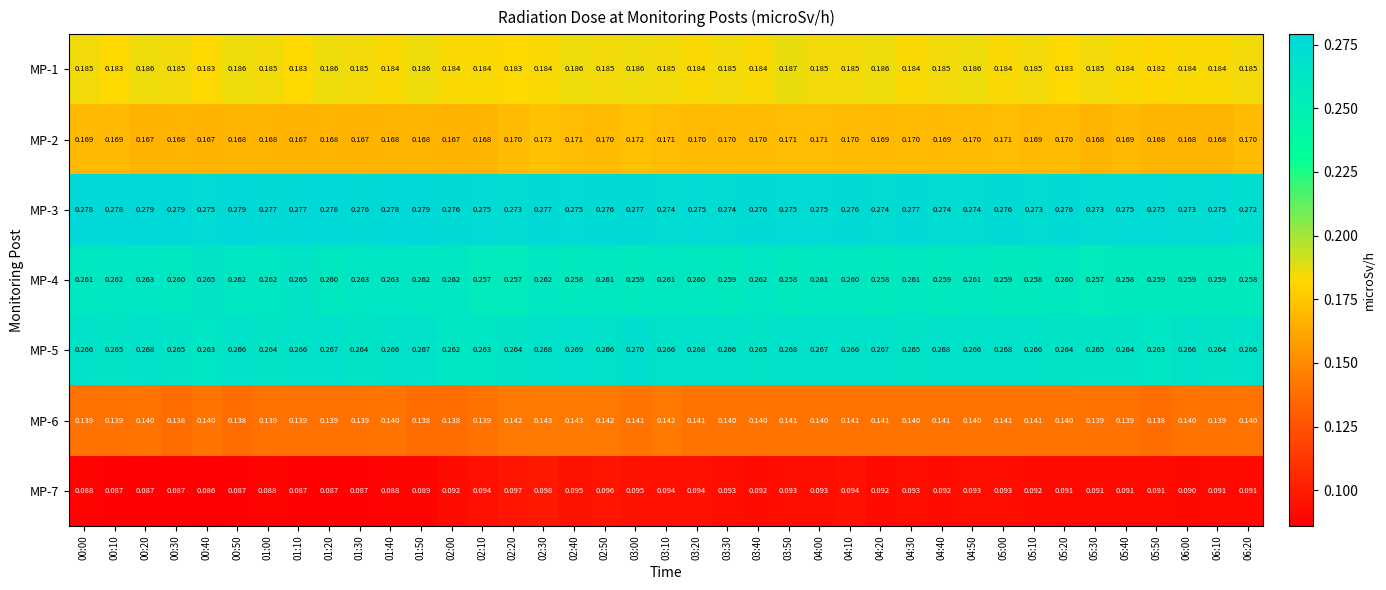

Is the value of MP-4 at 06:20 greater than the value of MP-7 at 04:50?

Yes